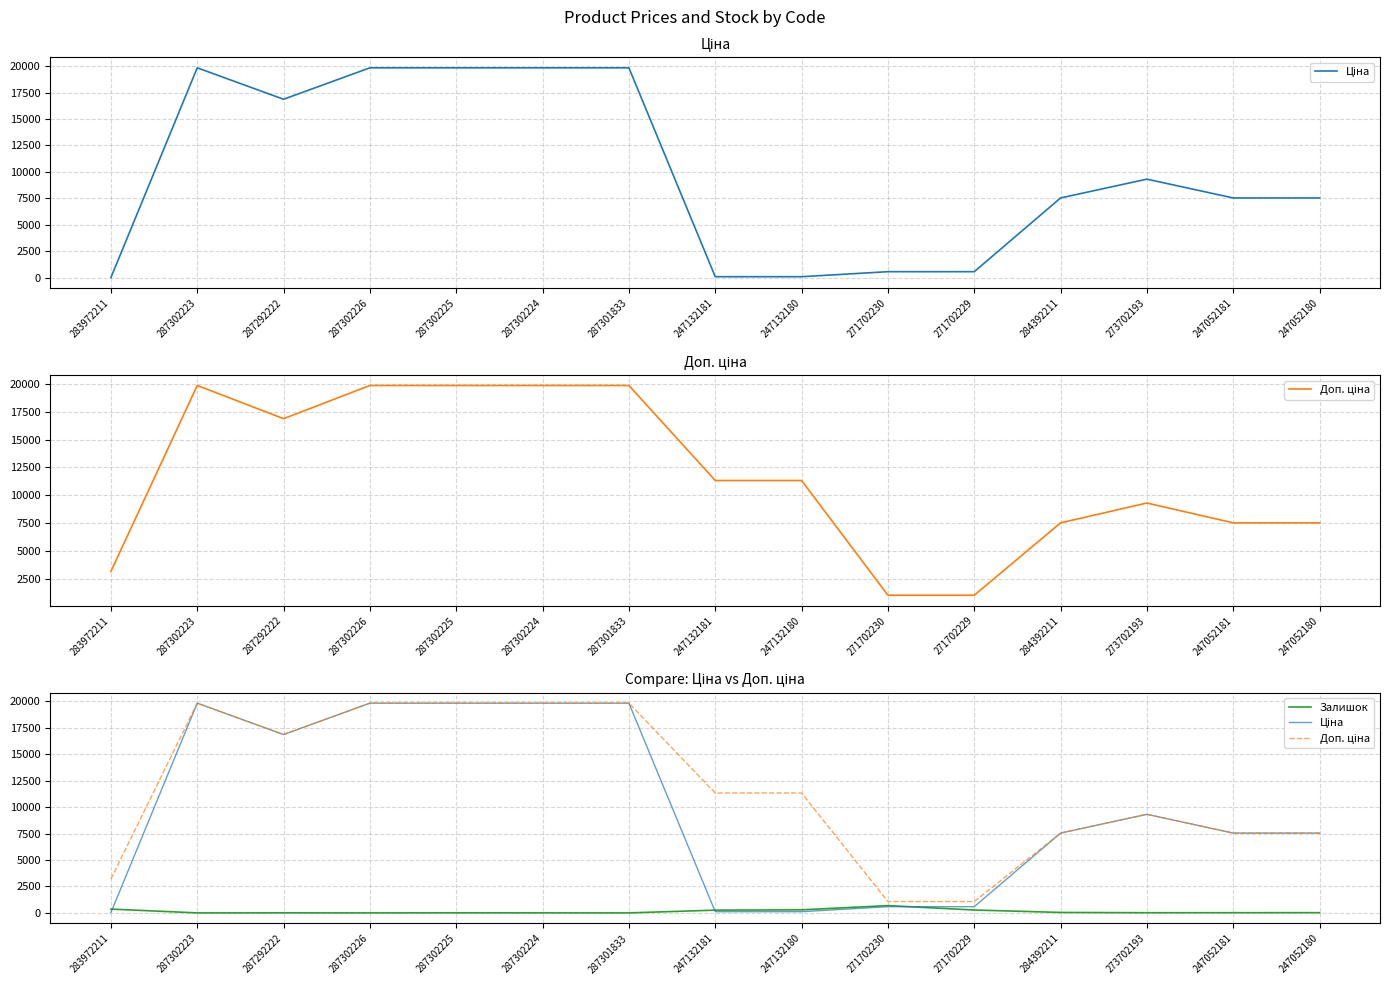

Where do Залишок and Ціна first cross each other?

283972211 and 287302223